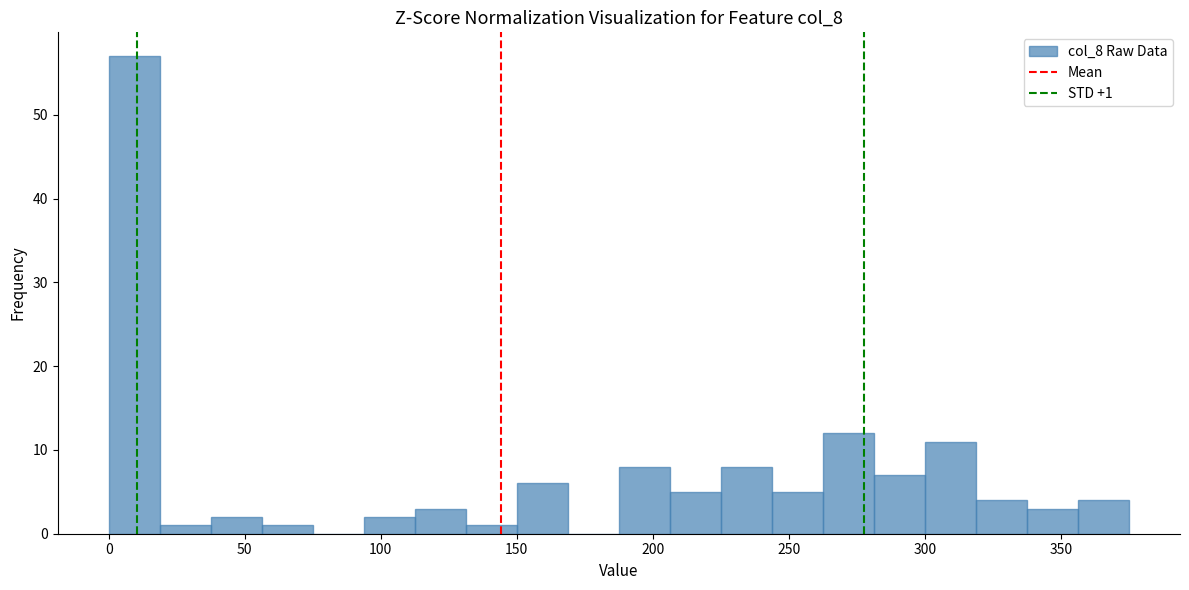

Read against the x-axis, roughly where is the centre of the tallest bar?

10